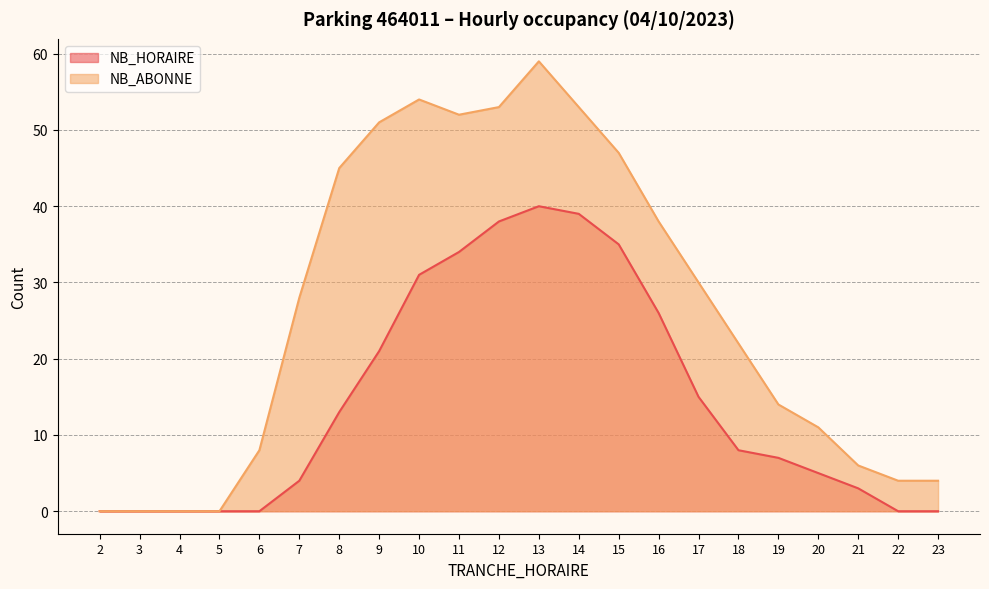

What are all the series names shown in the legend?

NB_HORAIRE, NB_ABONNE